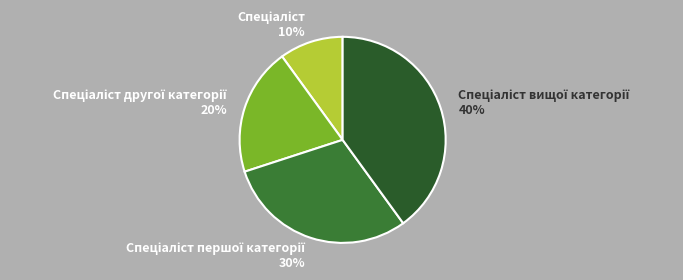

What is the smallest slice in the pie chart?

Спеціаліст